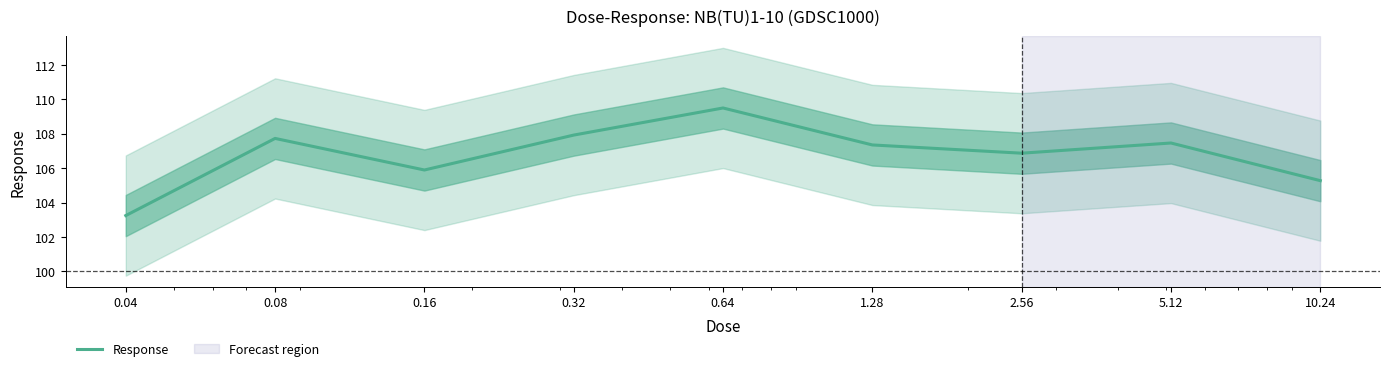

Between 2.56 and 5.12, which is larger?

5.12